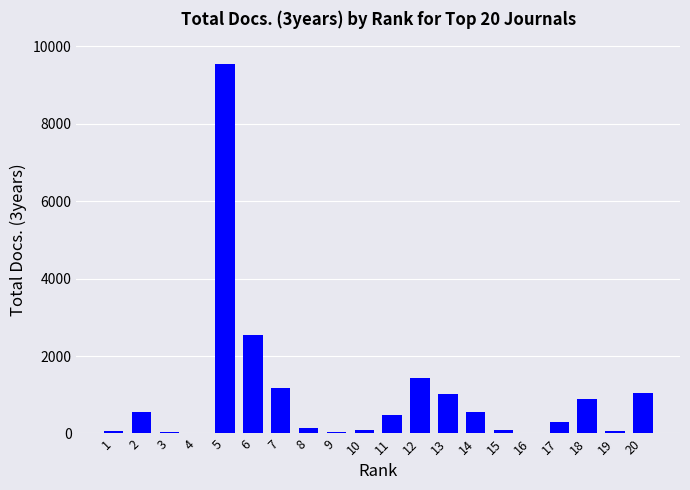

Does the chart contain stacked bars?

No